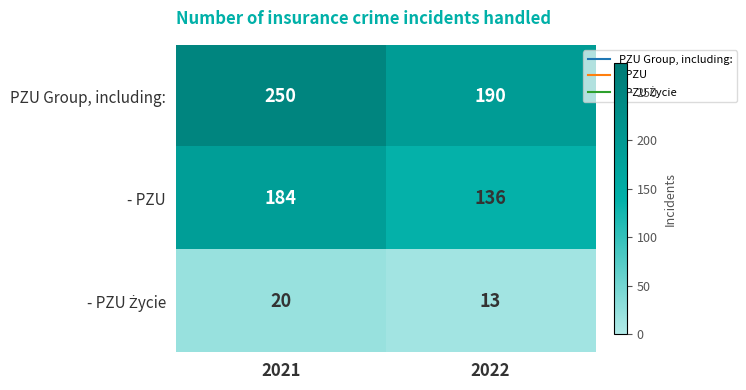

What is the total value across all series at 2021?

454